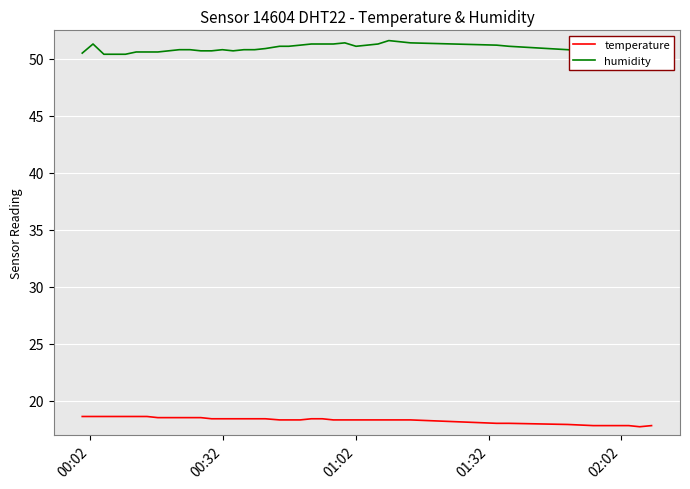

True or false: temperature and humidity cross at least once.

False